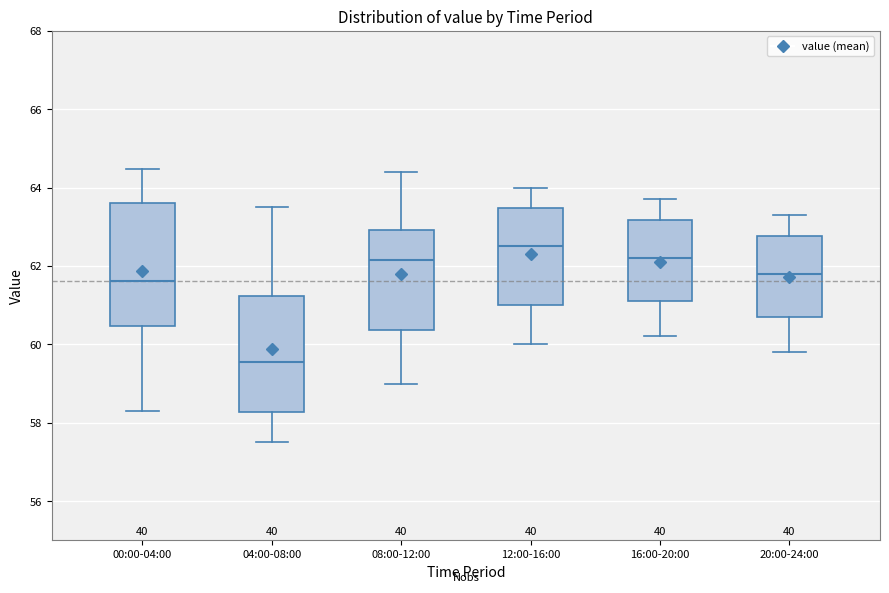

Reading left to right, transcribe this box plot: for each box, give where its median line is, the range the box spans, and where its two whiskers end, as read against the y-axis. The values are not printed on the chart, so give them approximately, as read against the axis.

00:00-04:00: median 61.6, box 60.4 to 63.6, whiskers 58.2 to 64.4
04:00-08:00: median 59.6, box 58.2 to 61.2, whiskers 57.6 to 63.6
08:00-12:00: median 62.2, box 60.4 to 63.0, whiskers 59.0 to 64.4
12:00-16:00: median 62.6, box 61.0 to 63.4, whiskers 60.0 to 64.0
16:00-20:00: median 62.2, box 61.2 to 63.2, whiskers 60.2 to 63.8
20:00-24:00: median 61.8, box 60.8 to 62.8, whiskers 59.8 to 63.4